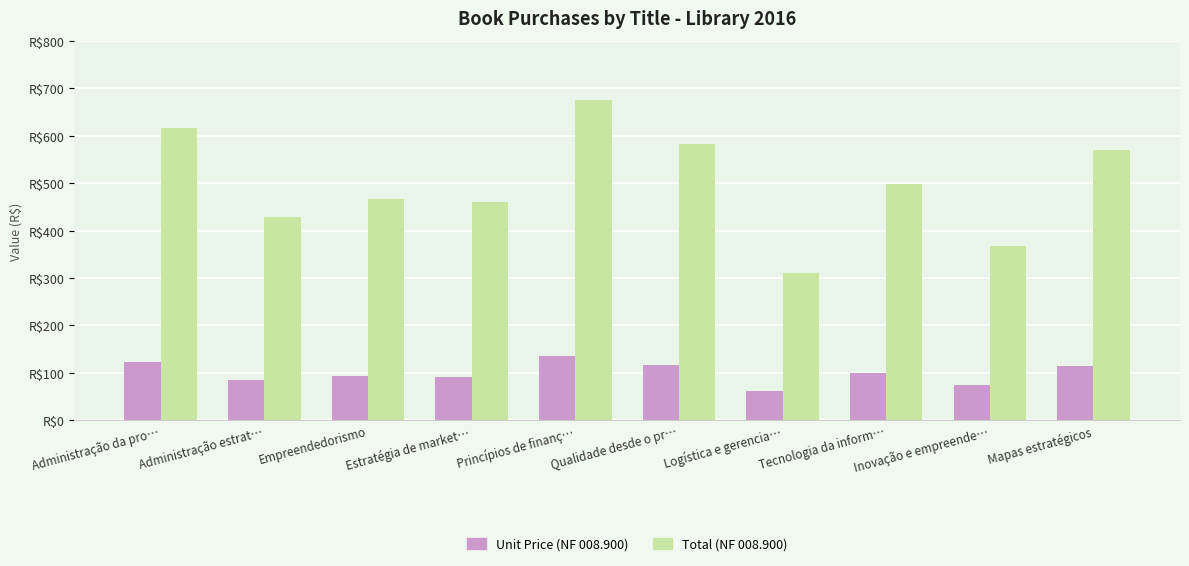

The Total (NF 008.900) series shows 670.9 at Administração estrat…. True or false?

False